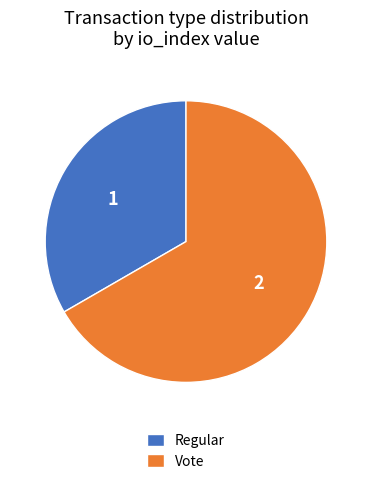

What is the smallest slice in the pie chart?

Regular